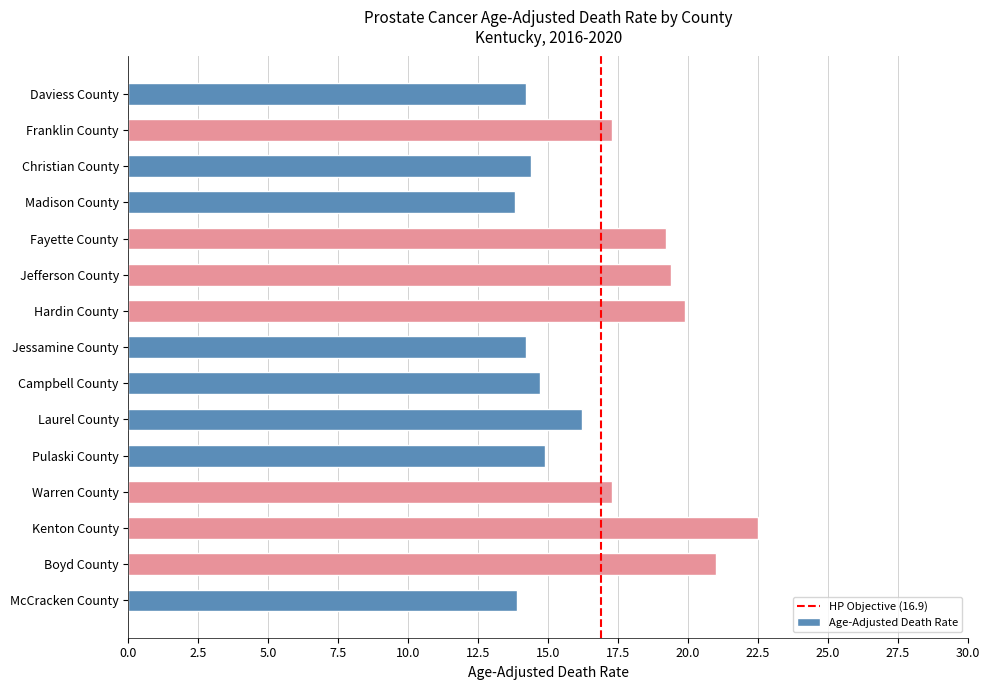

What is the difference between the maximum and minimum values?

8.7